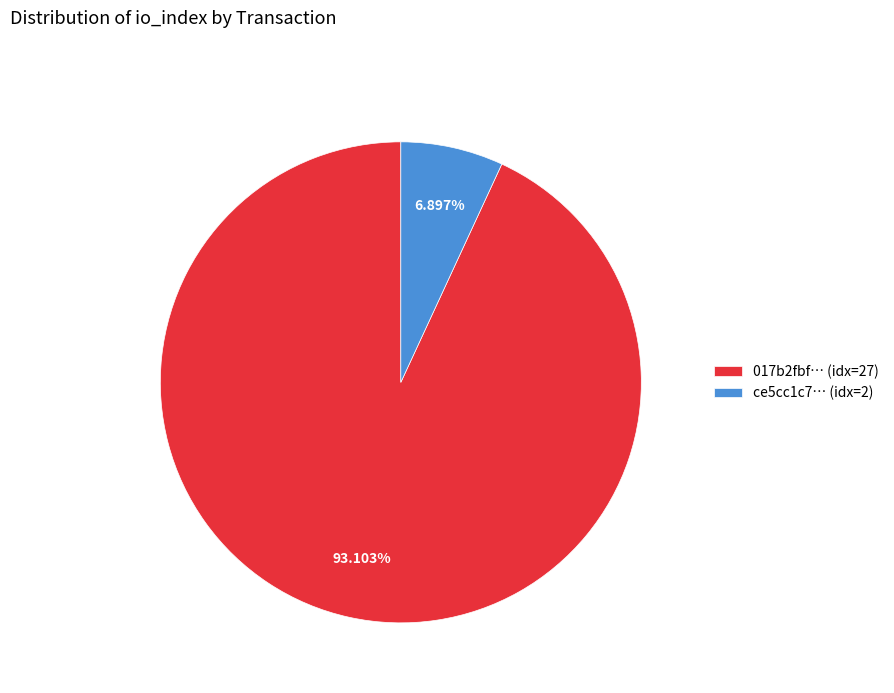

Which has a higher value, 017b2fbf… (idx=27) or ce5cc1c7… (idx=2)?

017b2fbf… (idx=27)